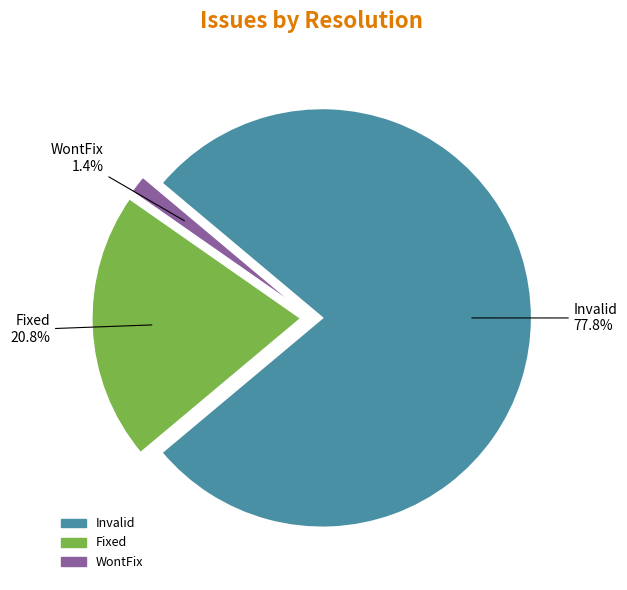

To the nearest percent, what portion does WontFix represent?

1%